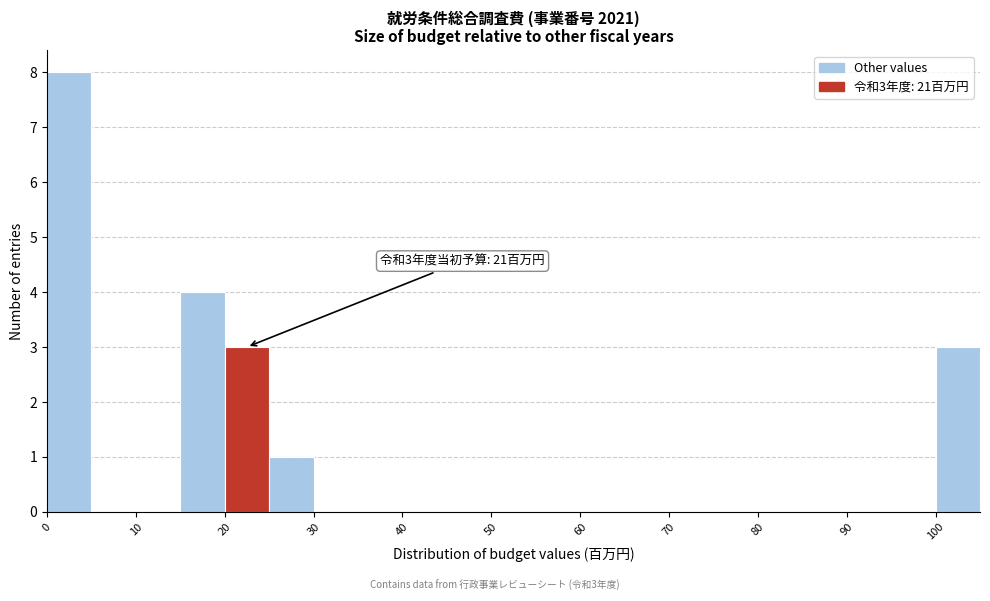

Which range on the x-axis has the tallest bar?

0 to 5